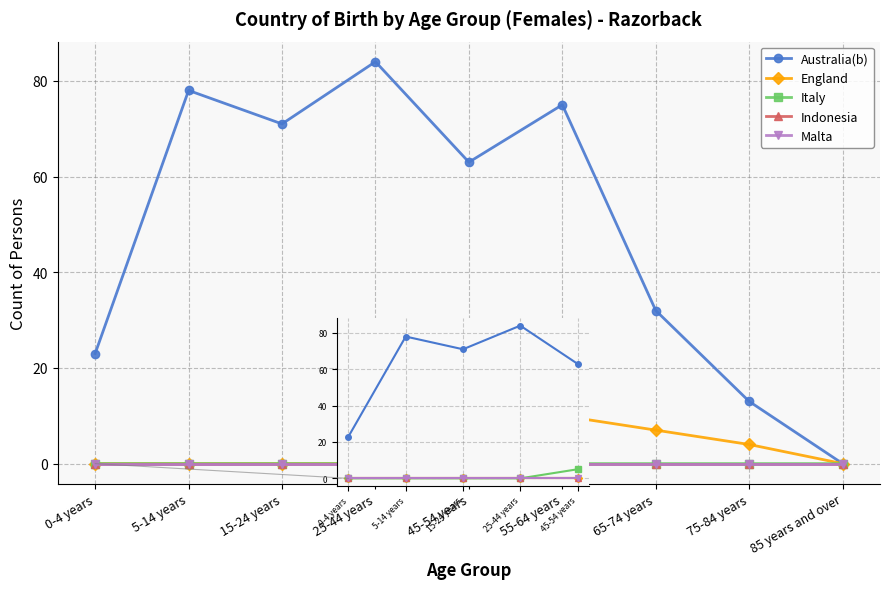

Which series has the largest total across all categories?

Australia(b)